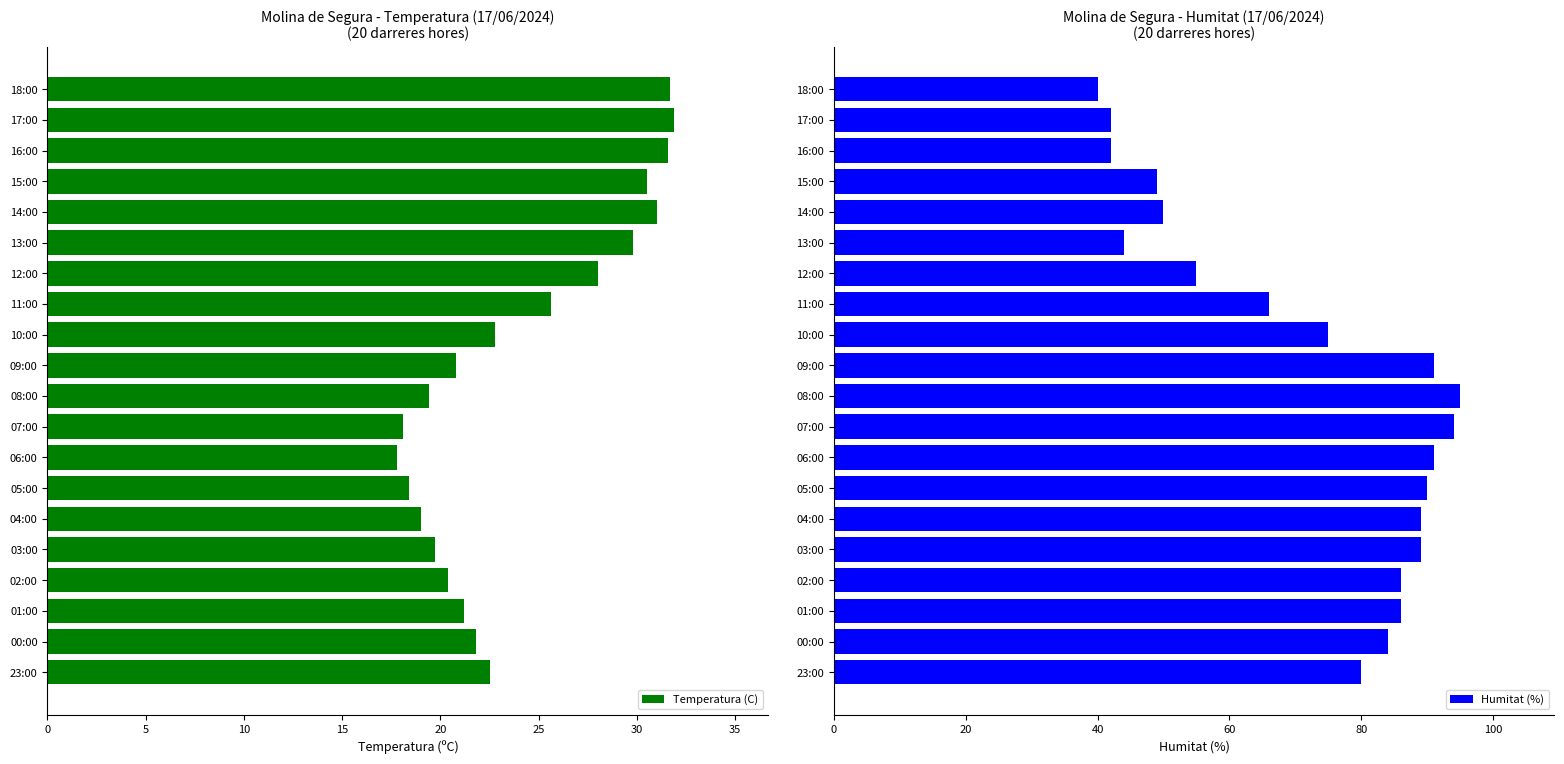

What are all the series names shown in the legend?

Temperatura (C), Humitat (%)